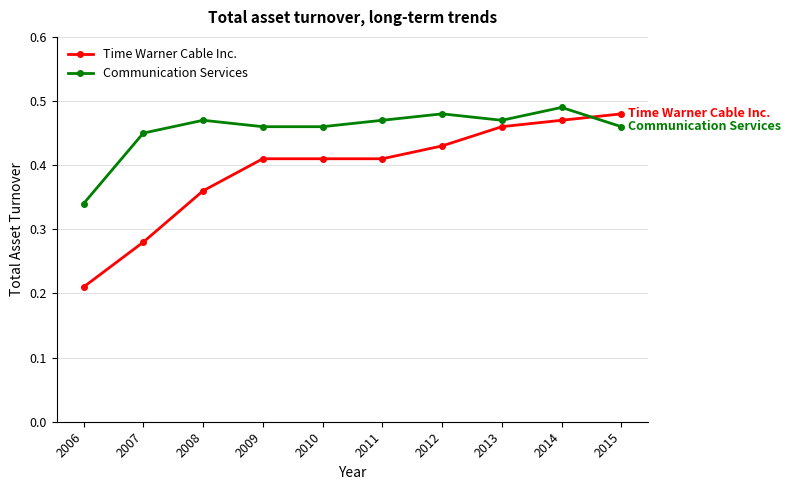

The value of Time Warner Cable Inc. at 2015 is 0.2. True or false?

False